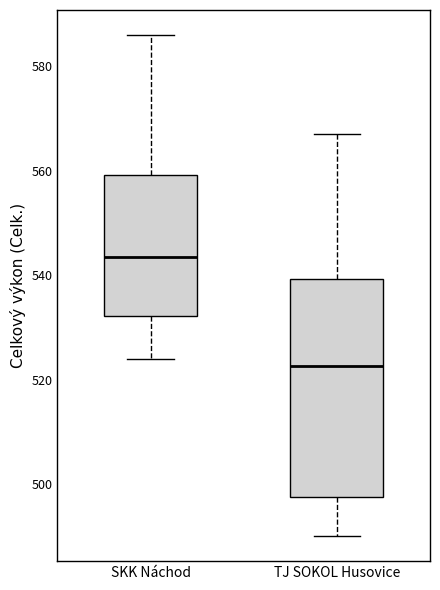

Comparing the boxes themselves (not the whiskers), which one is the tallest?

TJ SOKOL Husovice